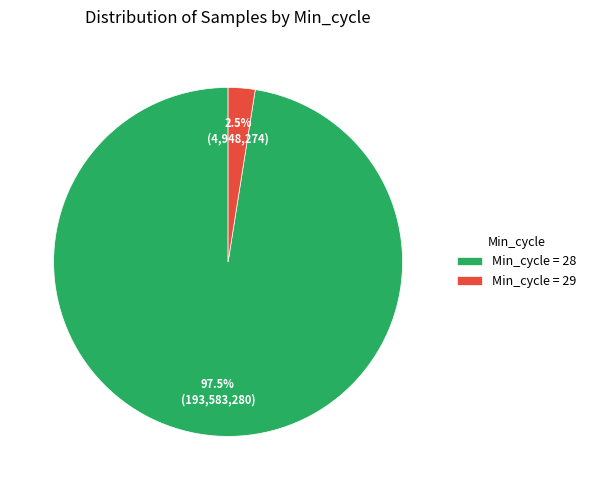

Which has a higher value, Min_cycle = 29 or Min_cycle = 28?

Min_cycle = 28